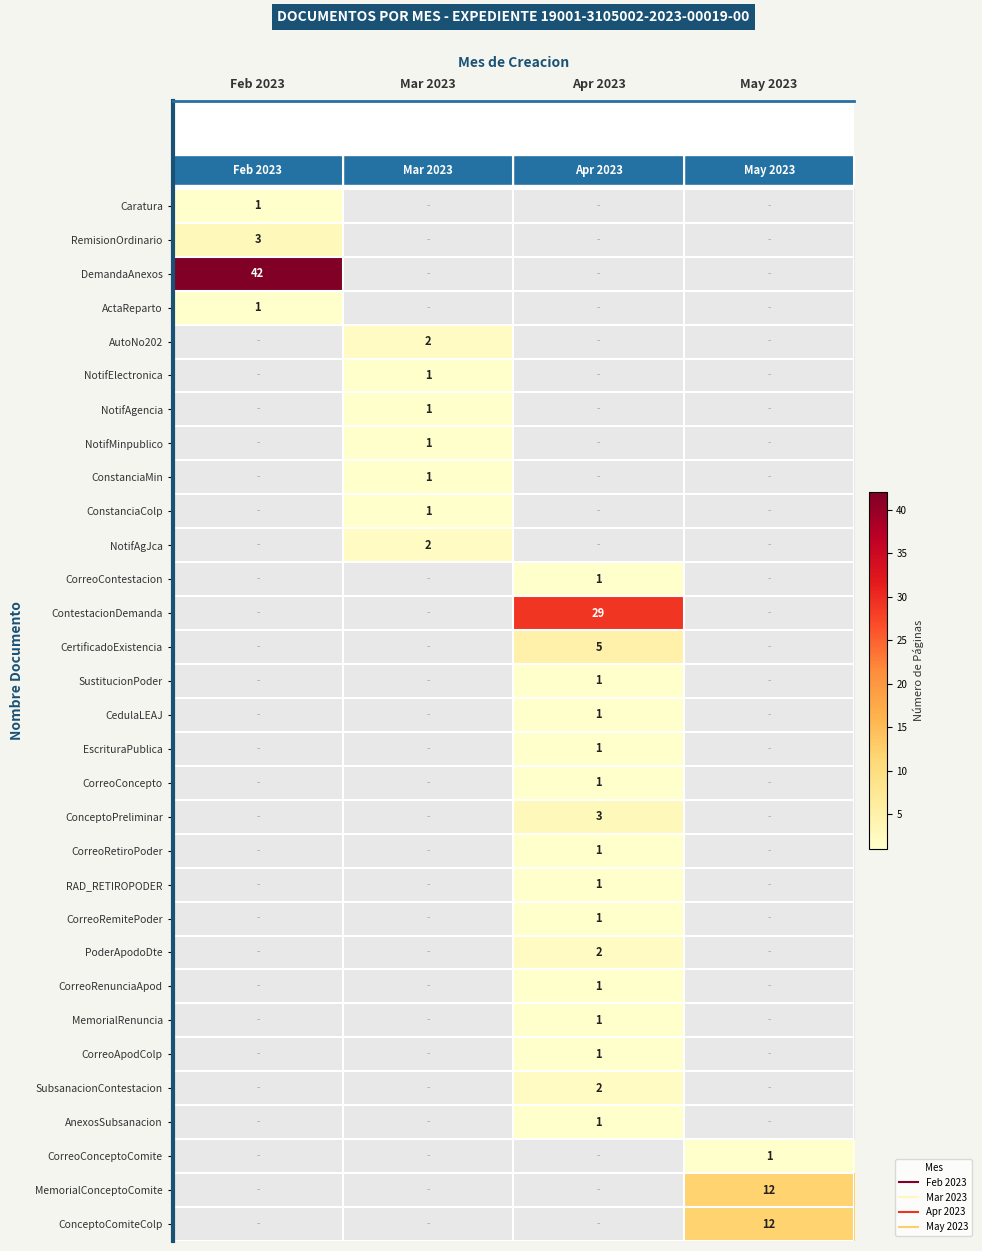

At which category is the sum across all series the highest?

Apr 2023